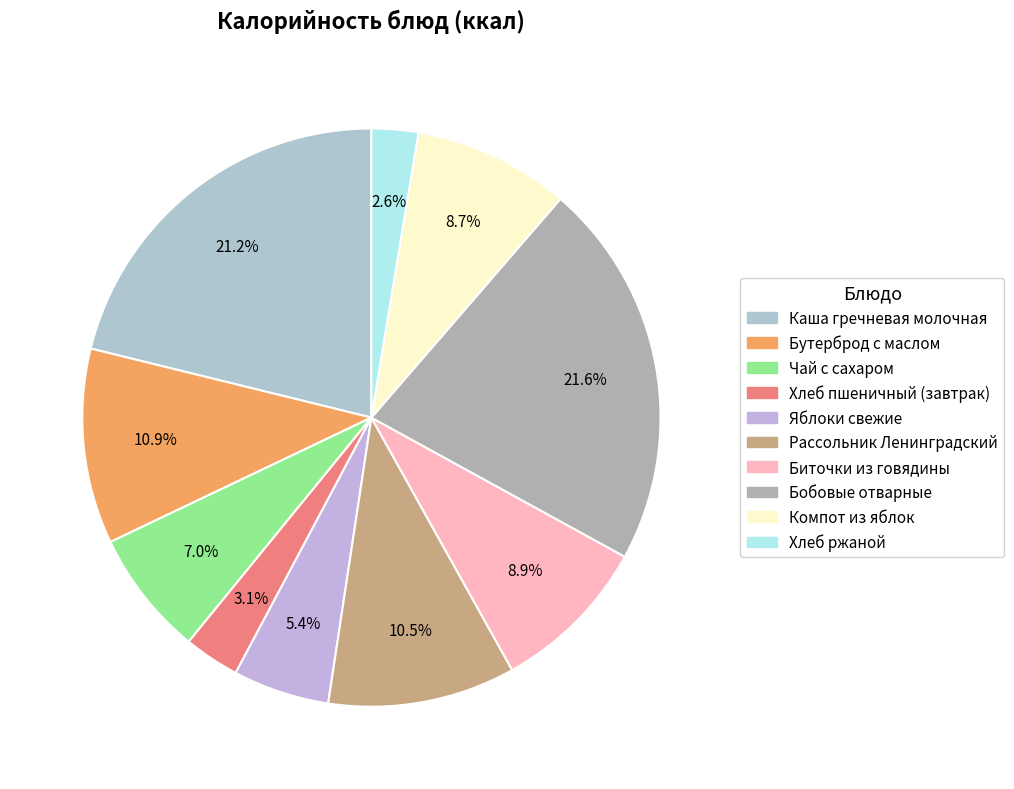

Rank the categories by value from highest to lowest.

Бобовые отварные, Каша гречневая молочная, Бутерброд с маслом, Рассольник Ленинградский, Биточки из говядины, Компот из яблок, Чай с сахаром, Яблоки свежие, Хлеб пшеничный (завтрак), Хлеб ржаной